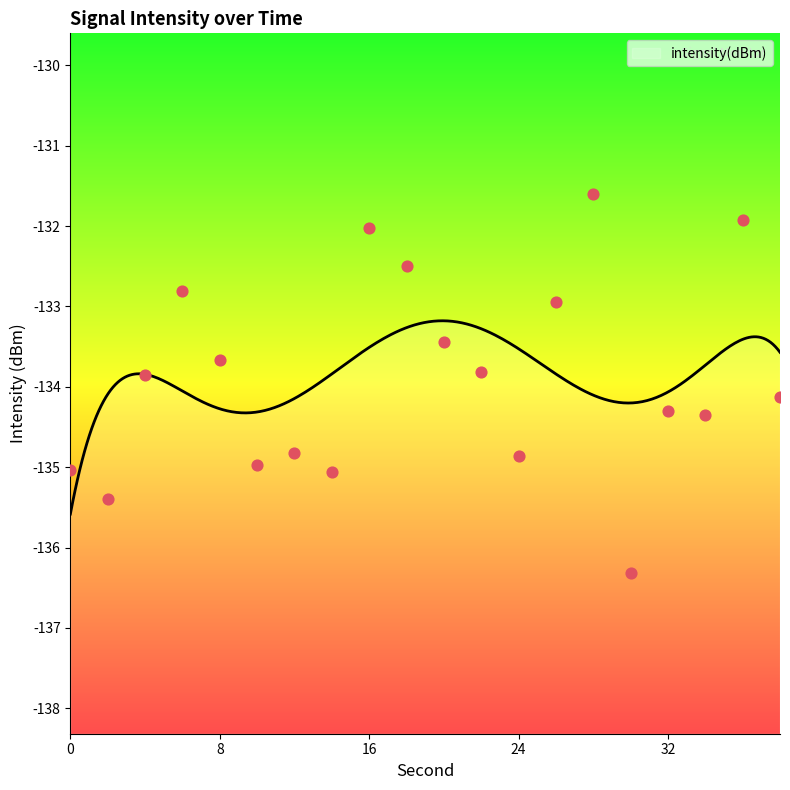

What is the change in value from 14 to 26?

+2.1